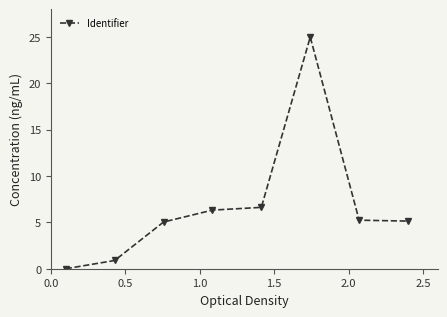

What is the maximum value shown in the chart?

25.0